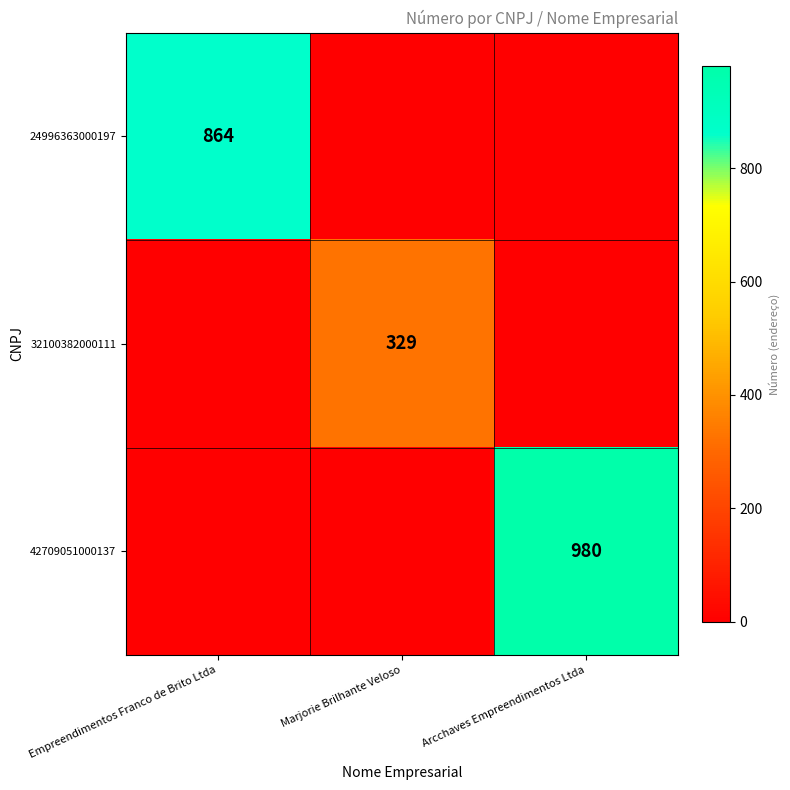

Is it true that 24996363000197 equals 1416 at Empreendimentos Franco de Brito Ltda?

False